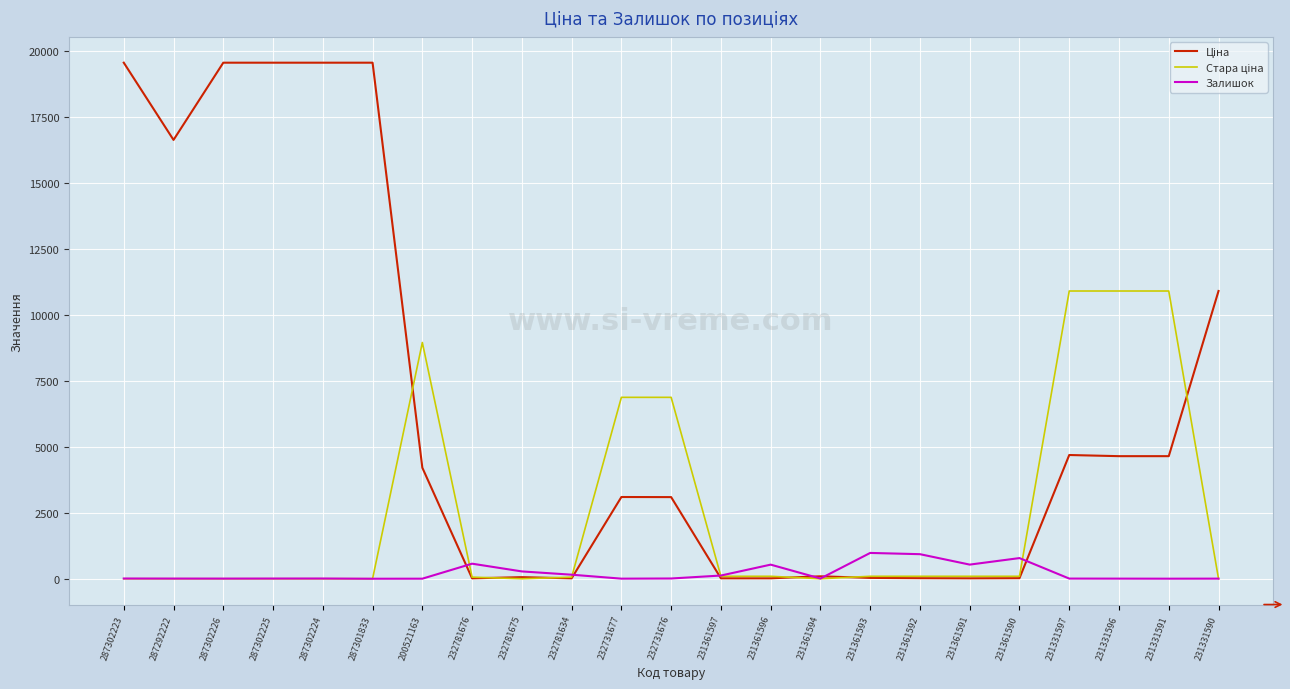

The value of Залишок at 231361596 is 534.0. True or false?

True